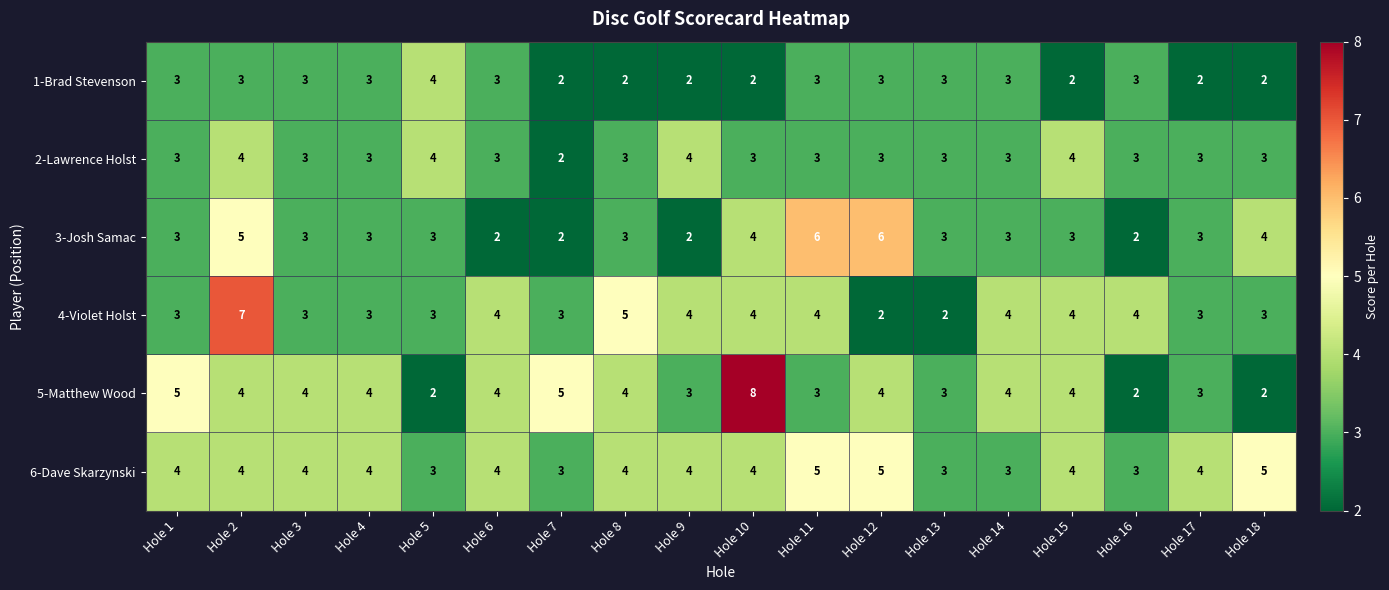

Count the 3-Josh Samac values in the range 3 to 4.

11